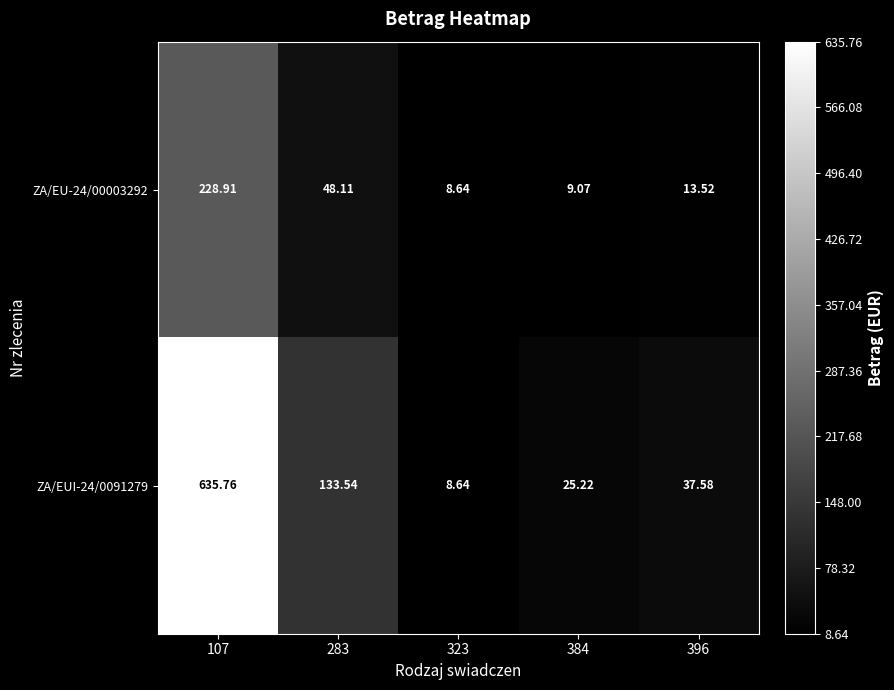

Is the value of ZA/EUI-24/0091279 at 323 greater than the value of ZA/EU-24/00003292 at 107?

No